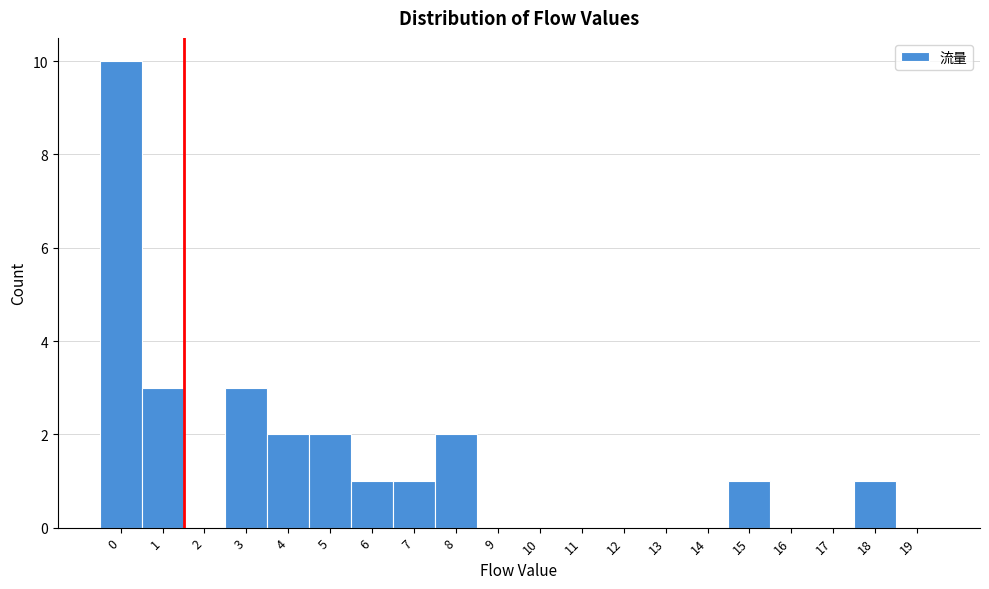

Reading left to right, list all the values displayed in this chart.

0=10	1=3	2=0	3=3	4=2	5=2	6=1	7=1	8=2	9=0	10=0	11=0	12=0	13=0	14=0	15=1	16=0	17=0	18=1	19=0